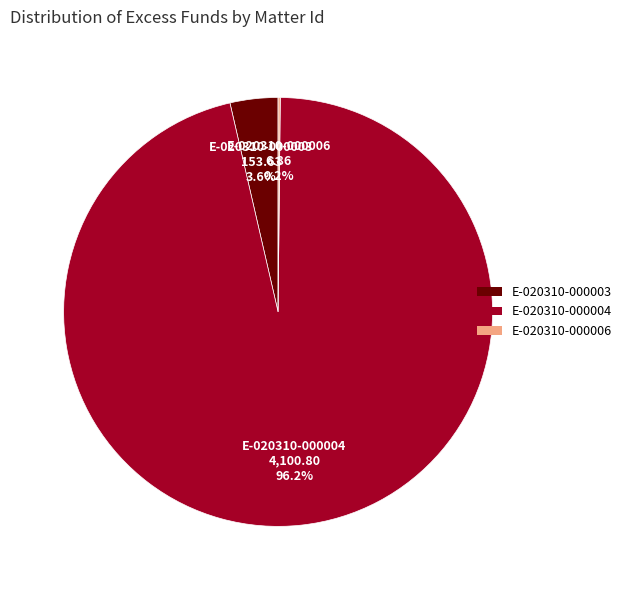

Approximately how many times larger is the value at E-020310-000004 compared to E-020310-000003?

26.7